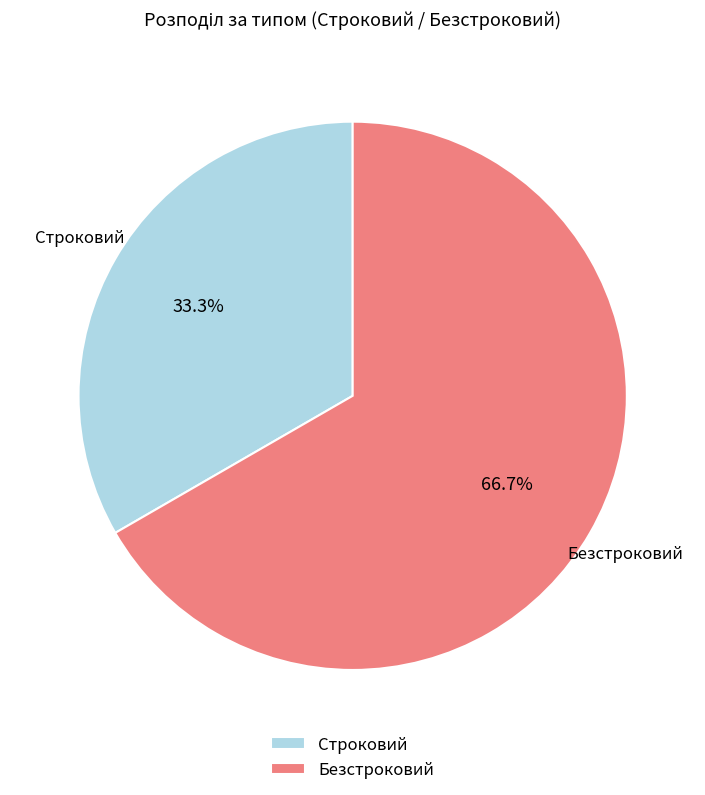

Is the sum of Безстроковий and Строковий greater than half?

Yes